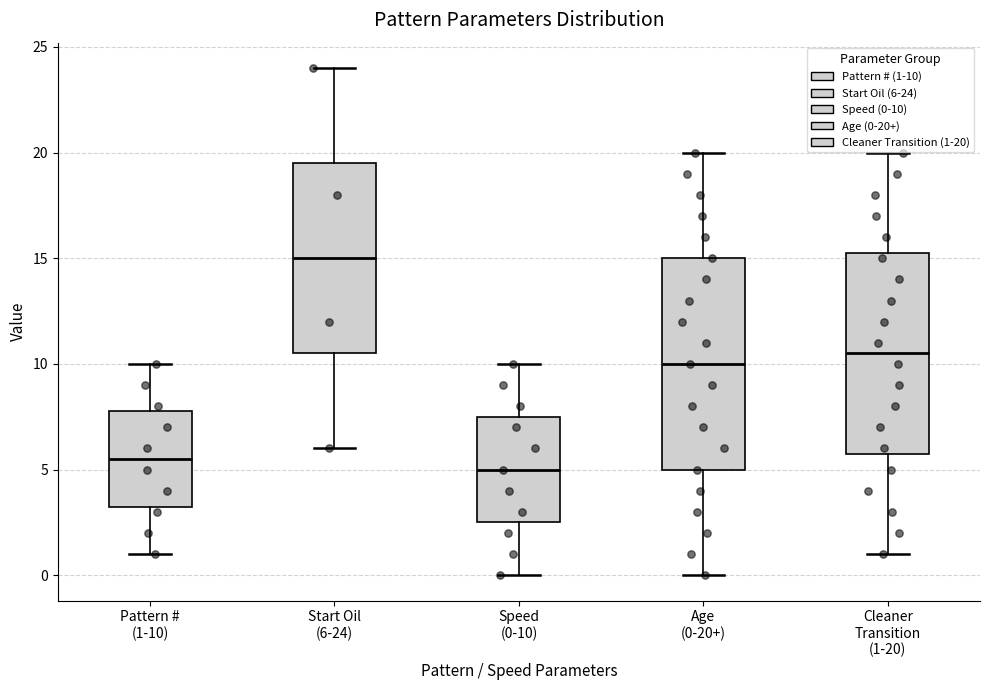

Which box has the lowest median line?

Speed (0-10)